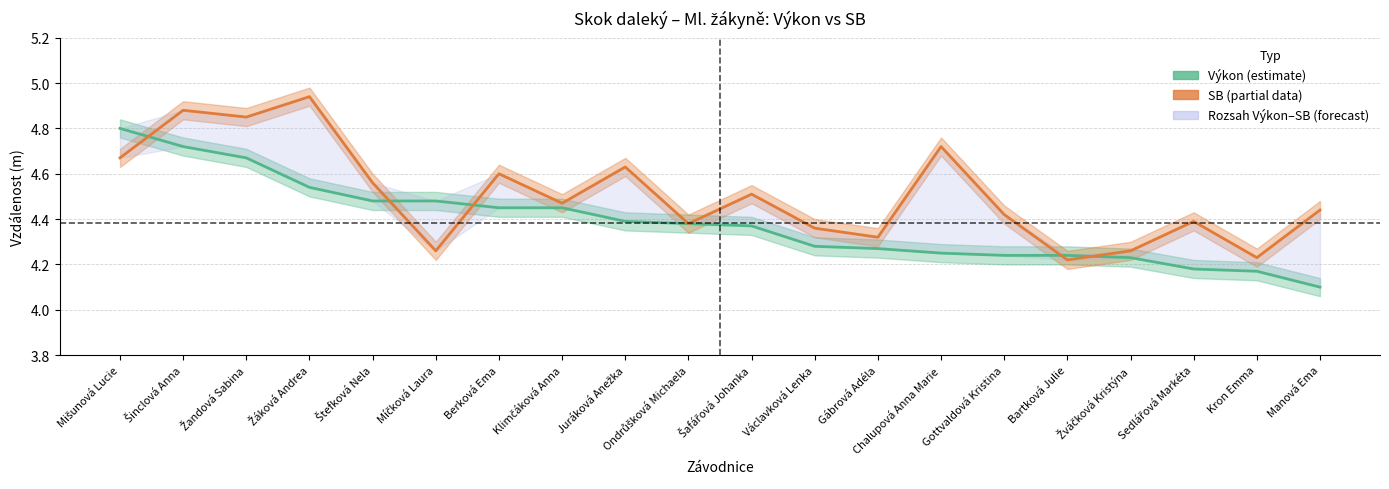

Is this an area chart (filled region under the line)?

No